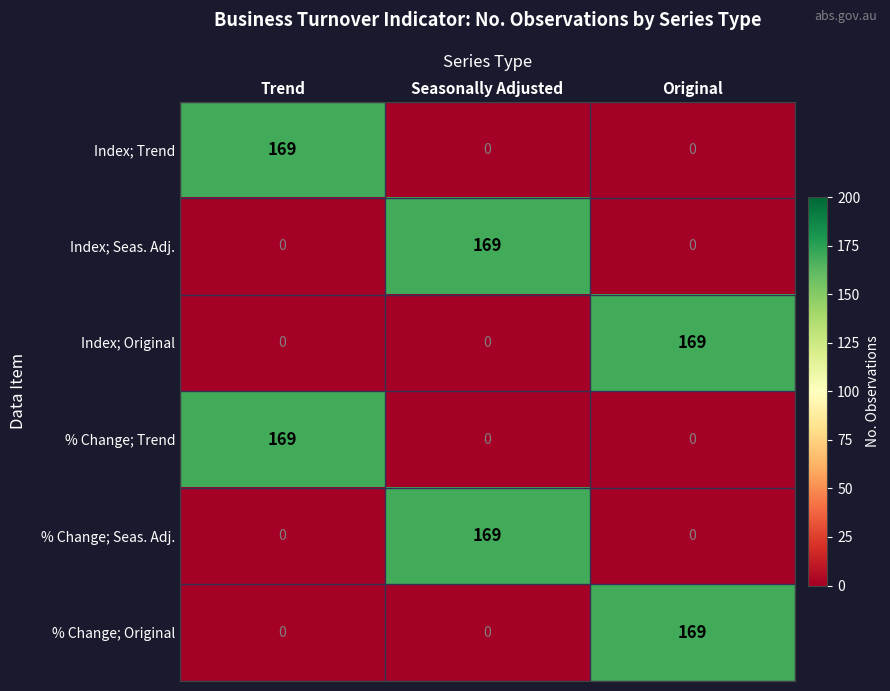

What is the spread (max minus min) of values at Original?

169